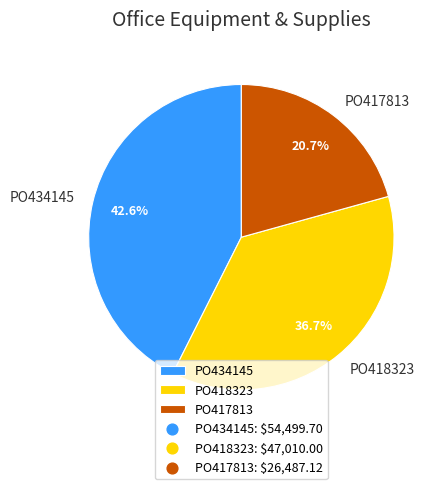

True or false: PO418323 accounts for 37% of the total.

True